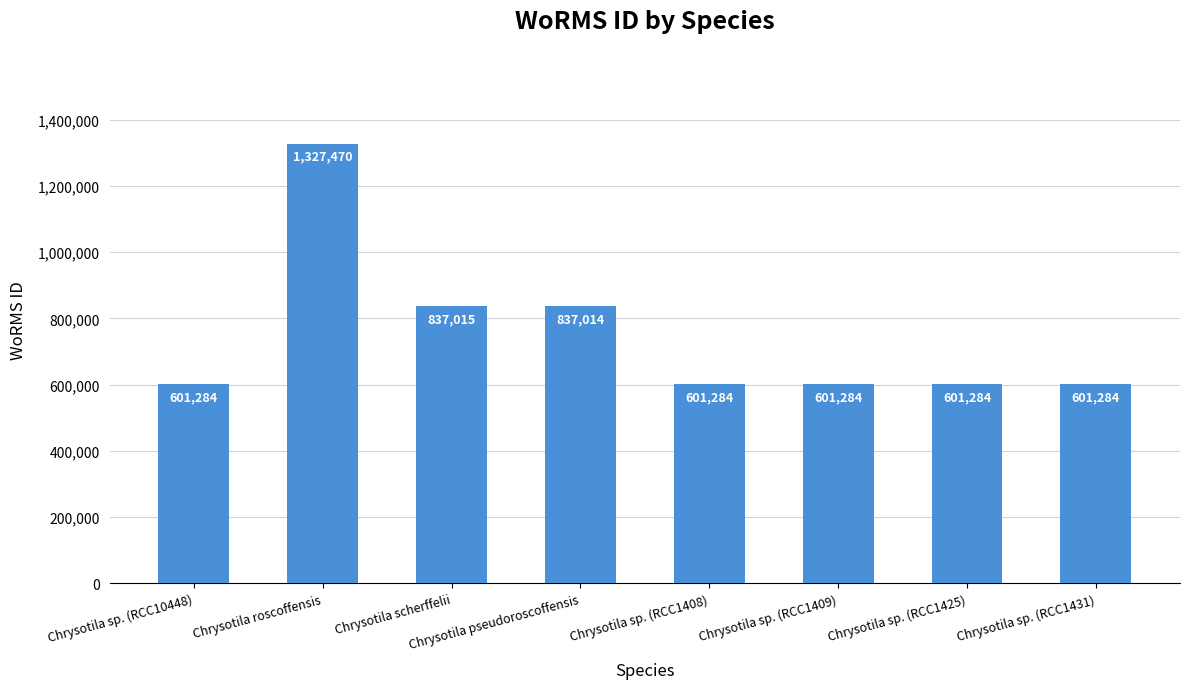

Reading right to left, list all the values displayed in this chart.

601284	601284	601284	601284	837014	837015	1327470	601284